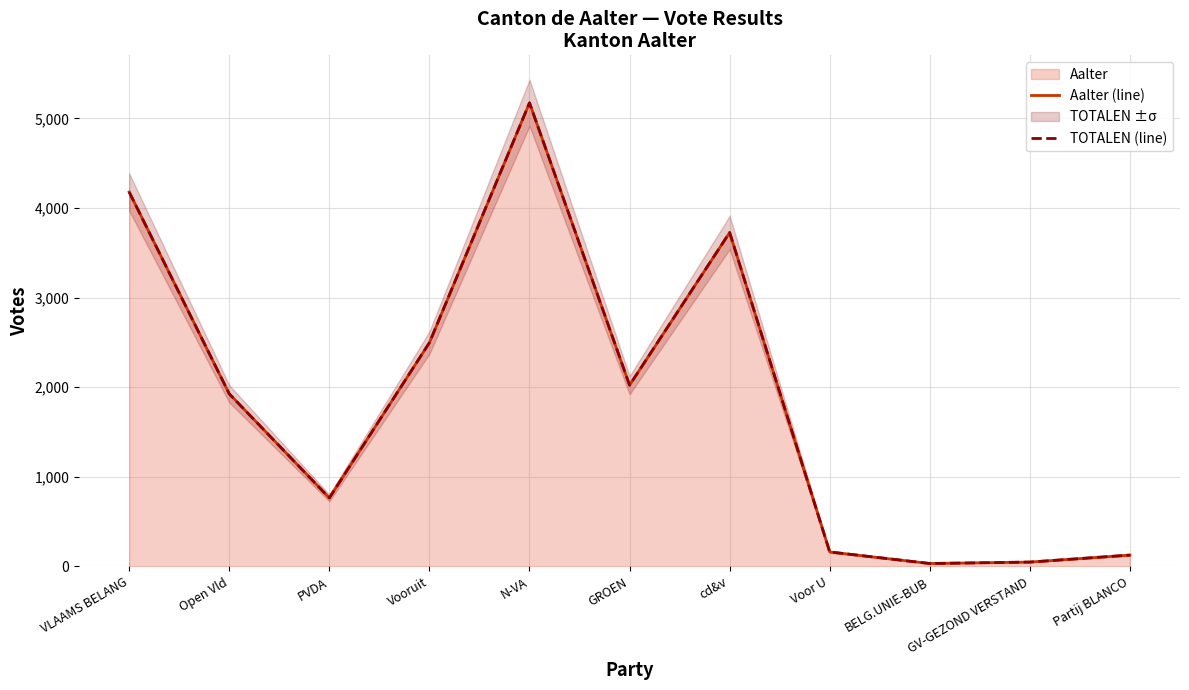

Which category has the lowest value across all series?

BELG.UNIE-BUB